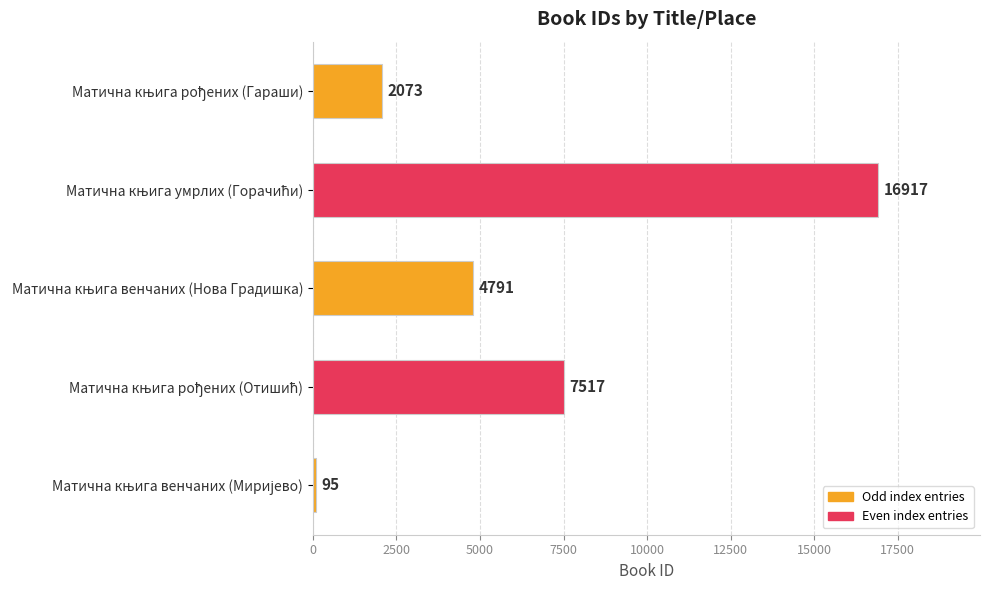

Are the bars horizontal?

Yes